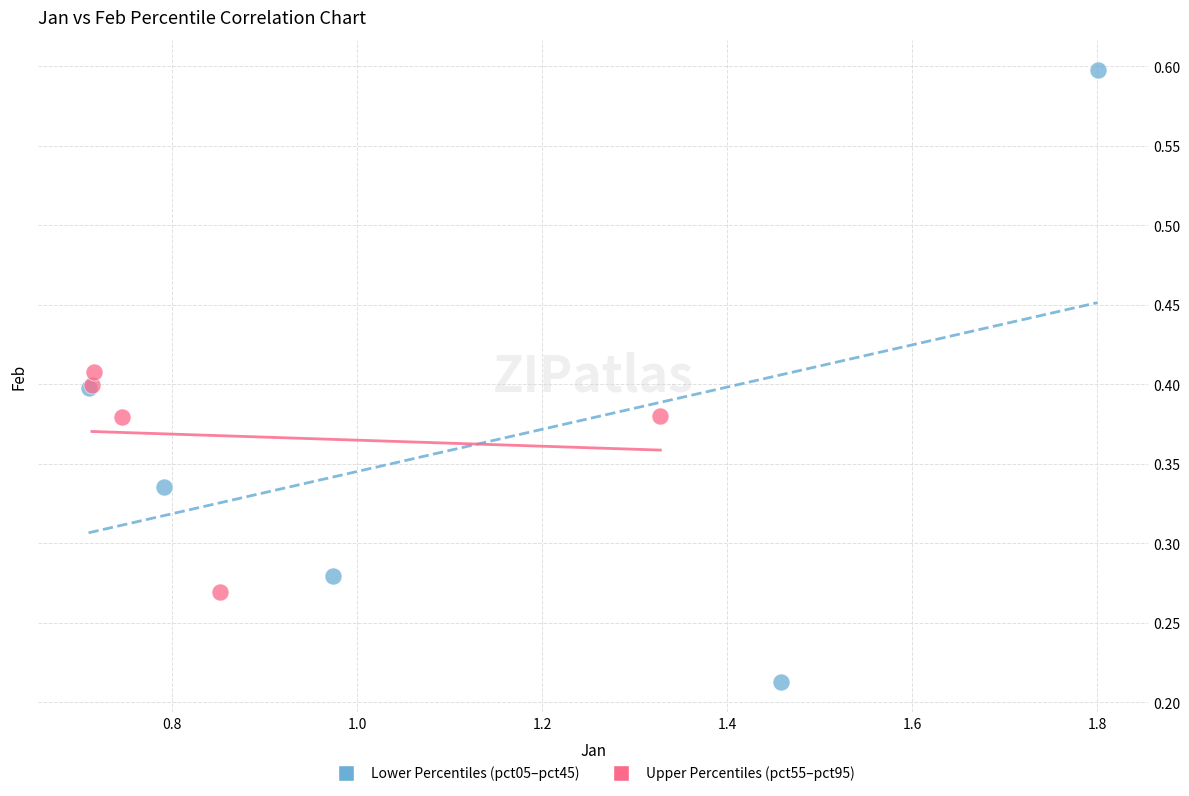

Which series reaches the minimum Y coordinate?

Lower Percentiles (pct05–pct45)